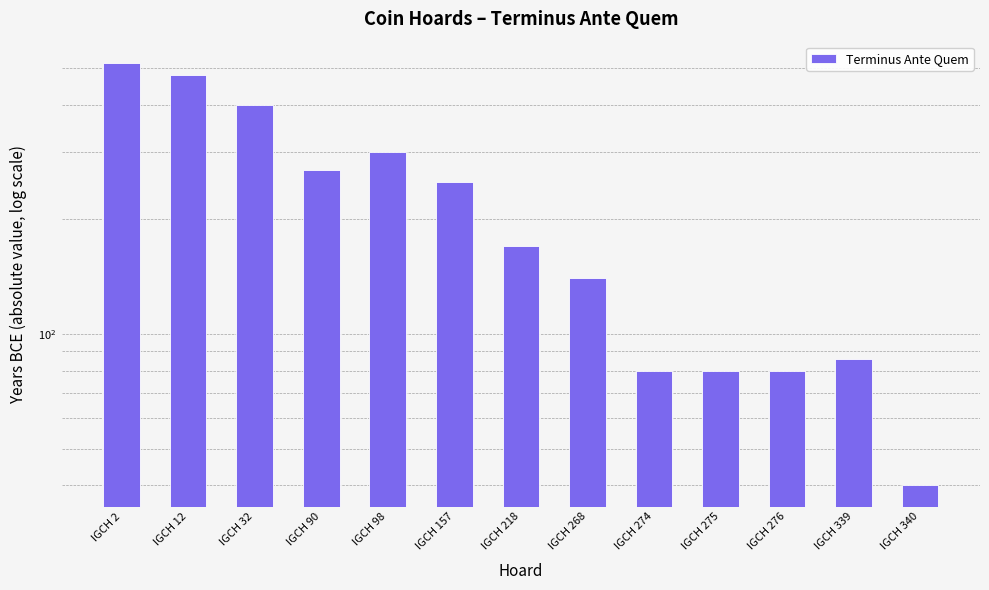

How many distinct data groups are displayed?

1